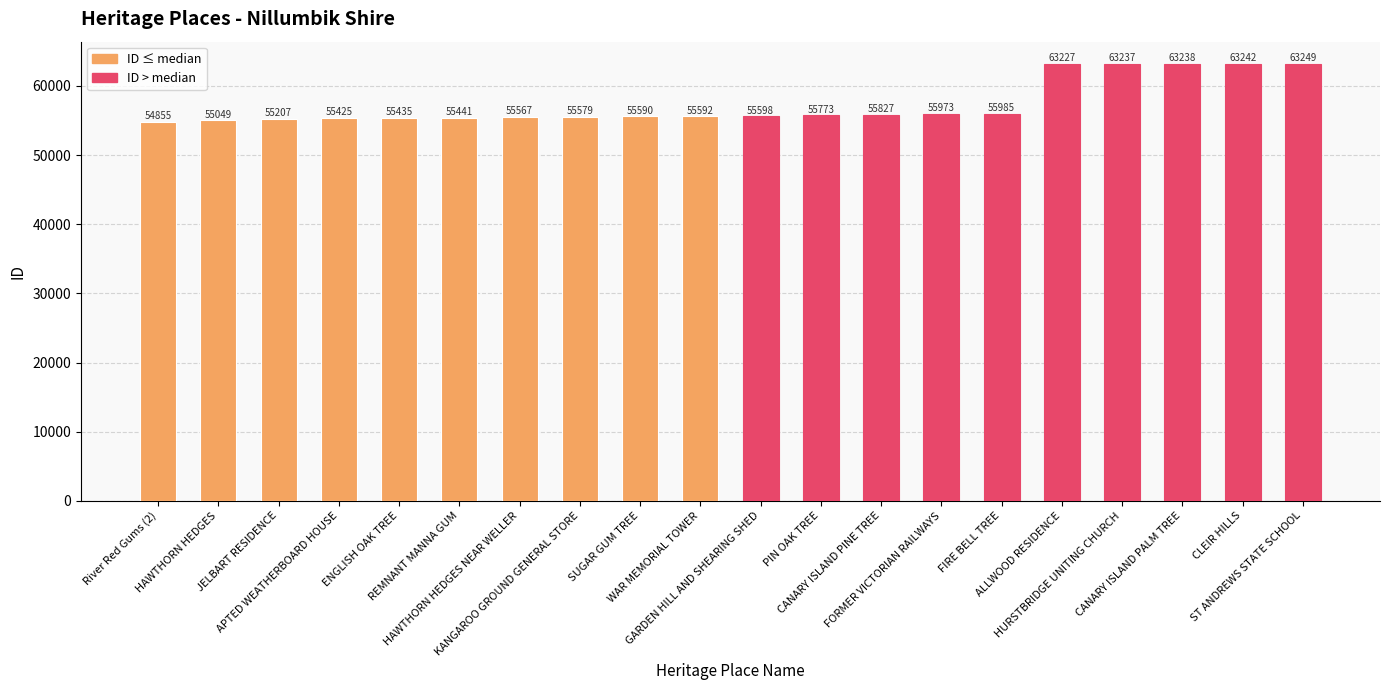

How many data points are less than 55598?

10